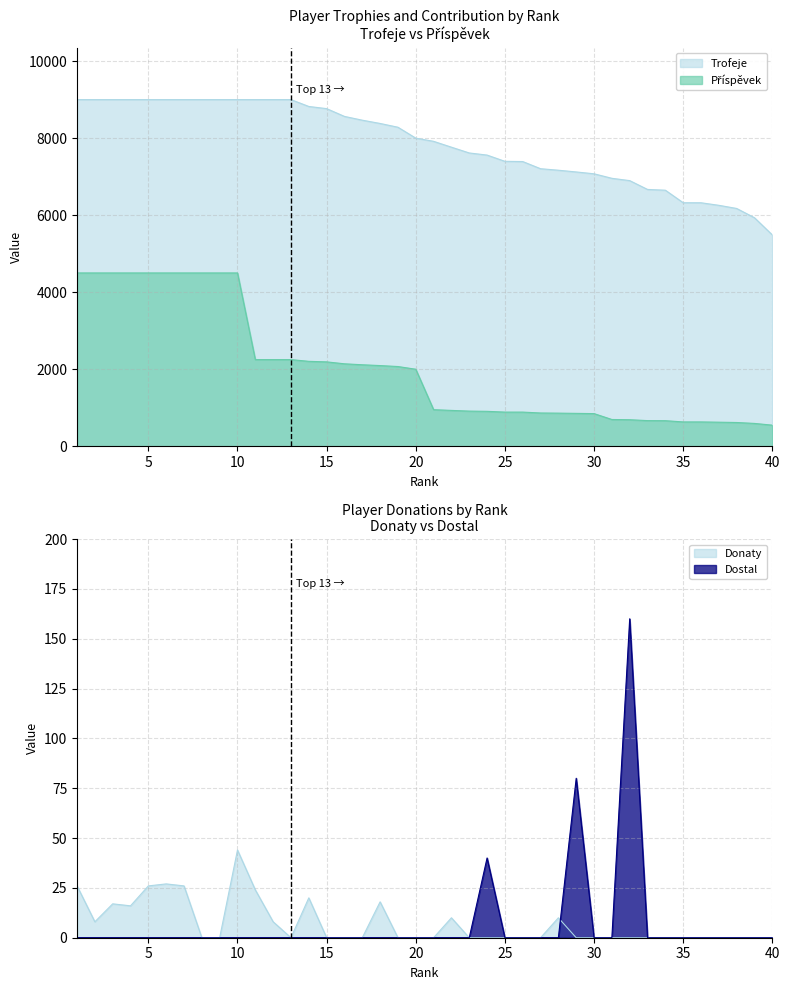

Which series changed the most between 7 and 30?

Příspěvek